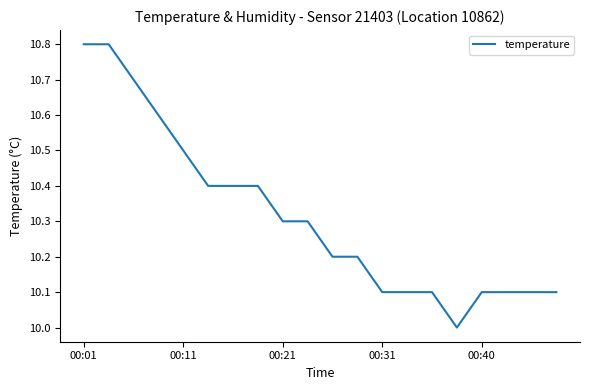

What is the minimum value shown in the chart?

10.0